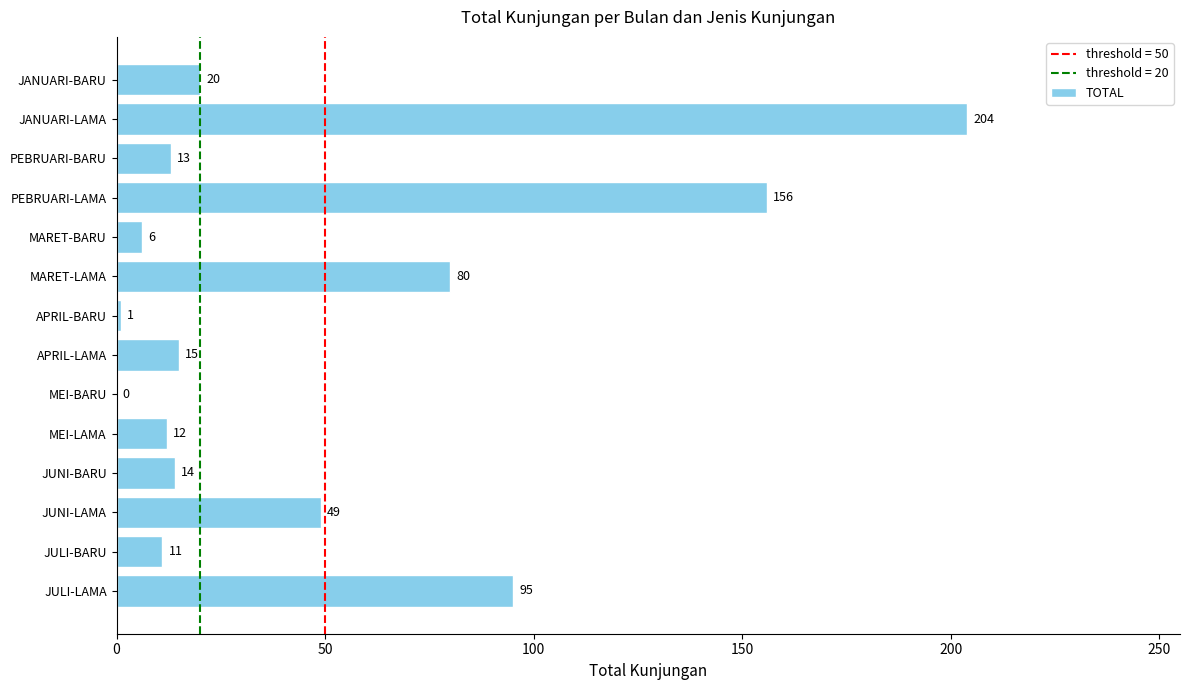

What is the sum of all values?

676